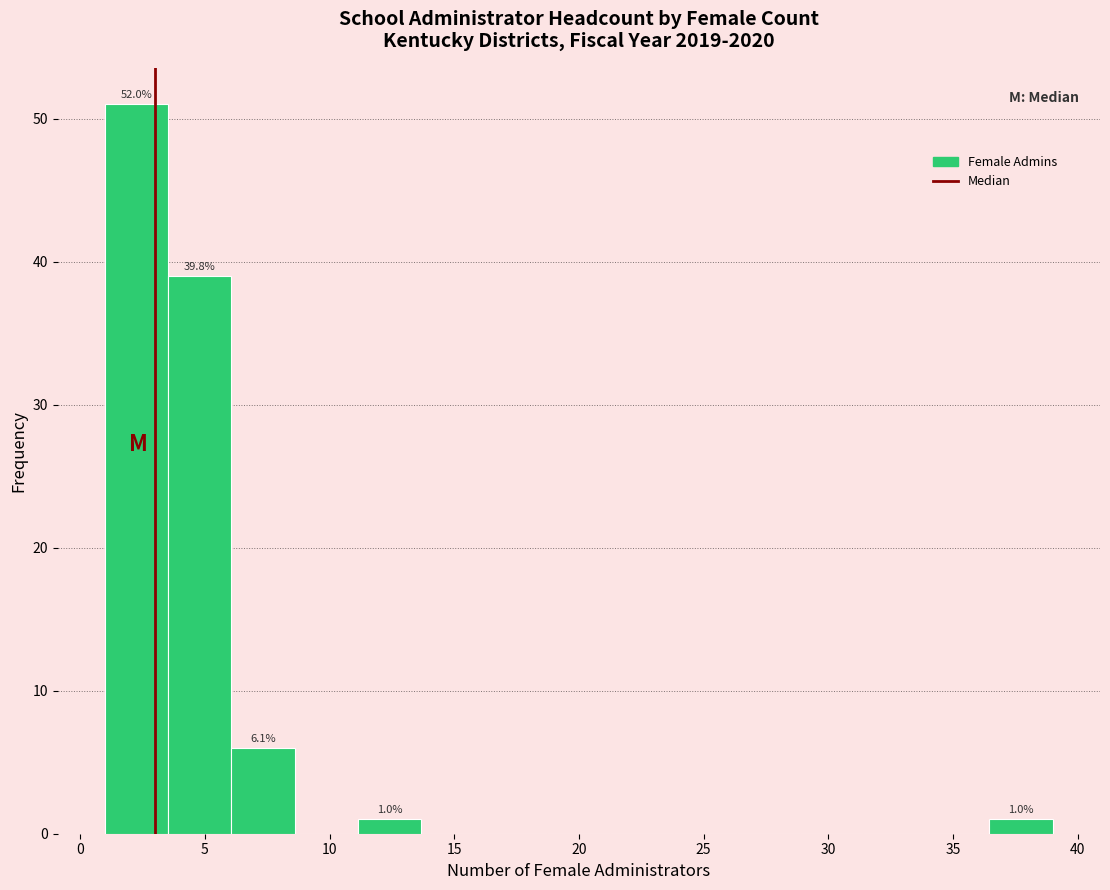

Which range on the x-axis has the tallest bar?

1.0 to 3.5